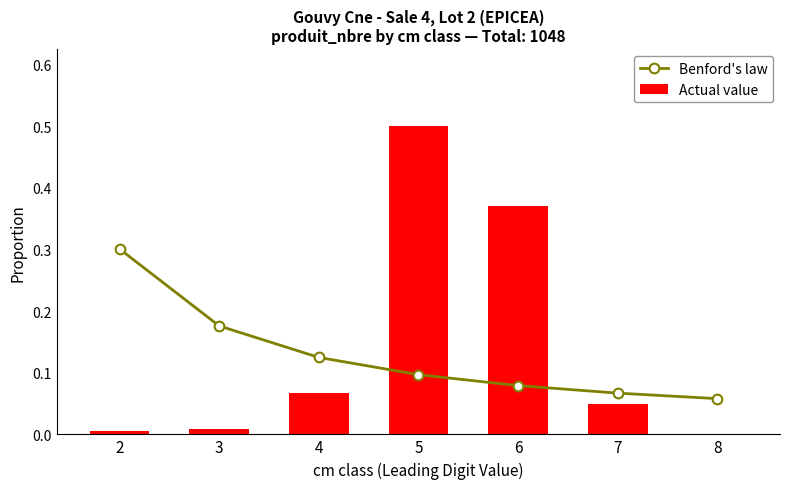

What is the value of the Benford's law bar at the 1st from the left?

0.3